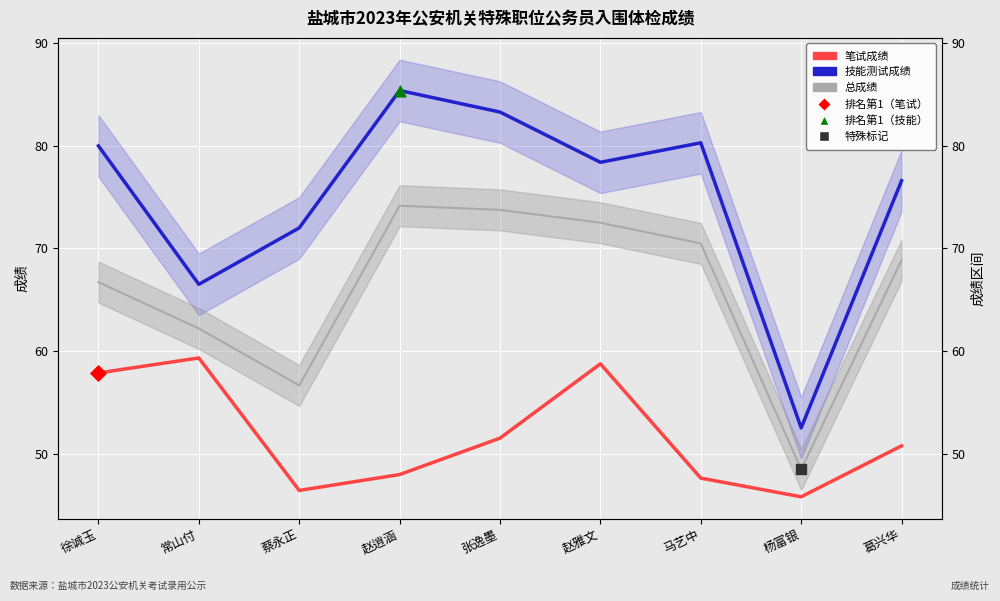

Which series reaches the minimum Y coordinate?

笔试成绩